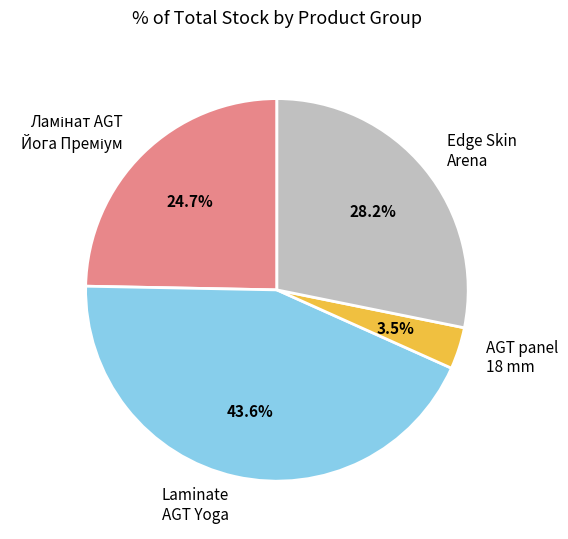

Which slice is the largest?

Laminate AGT Yoga